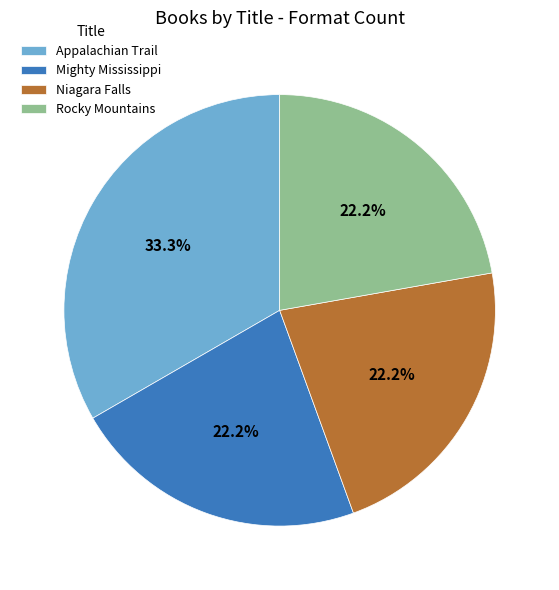

How much of the chart is everything except Appalachian Trail?

66.7%